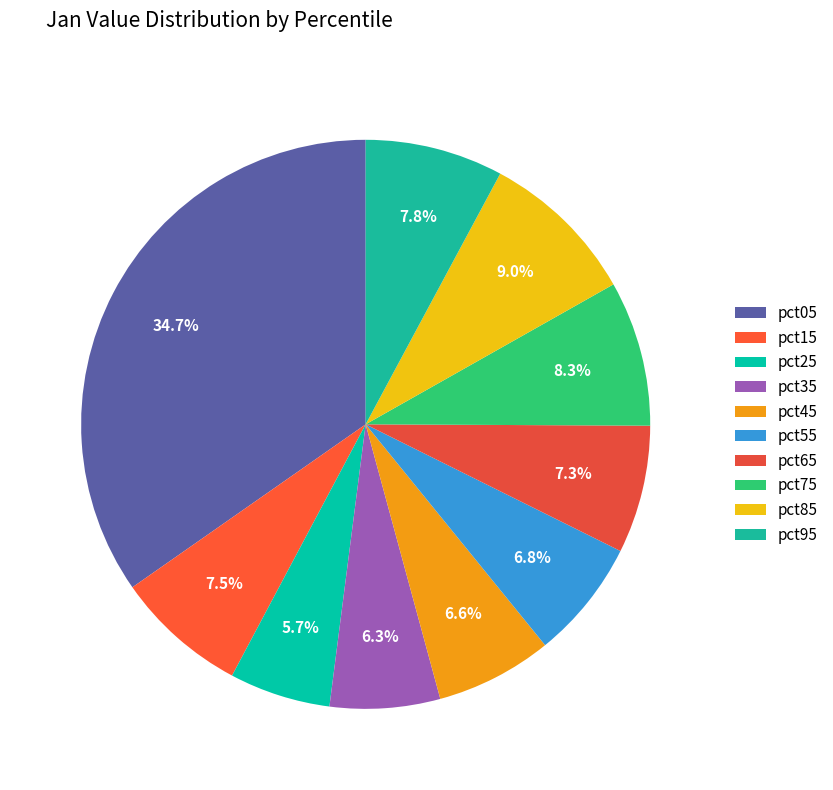

How many segments does this pie chart have?

10